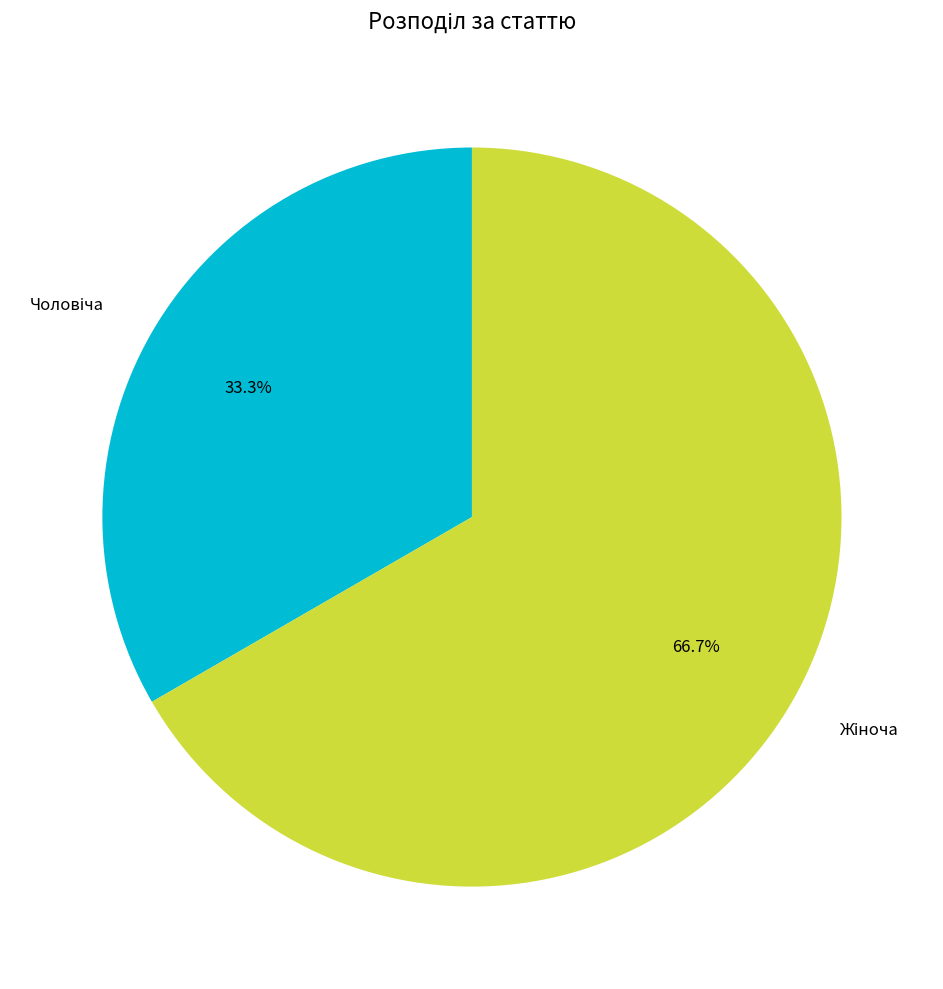

Count the number of slices in the pie.

2